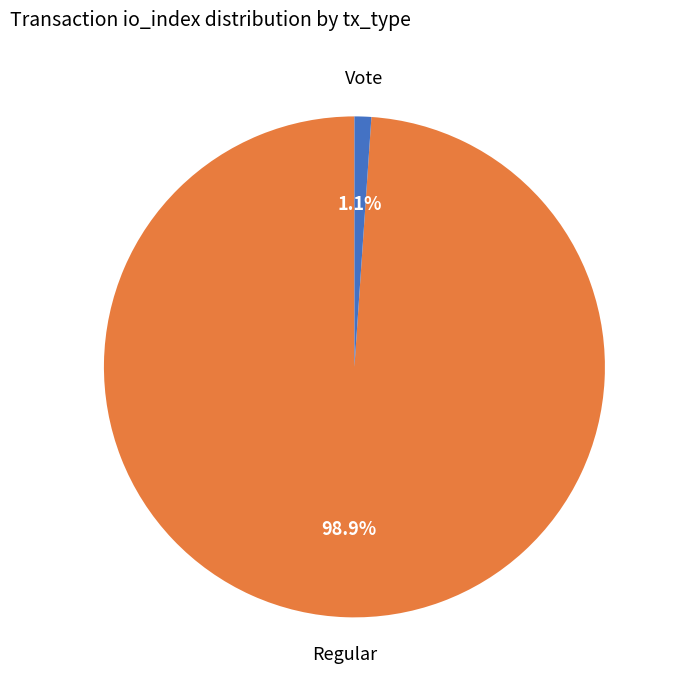

What is the smallest slice in the pie chart?

Vote